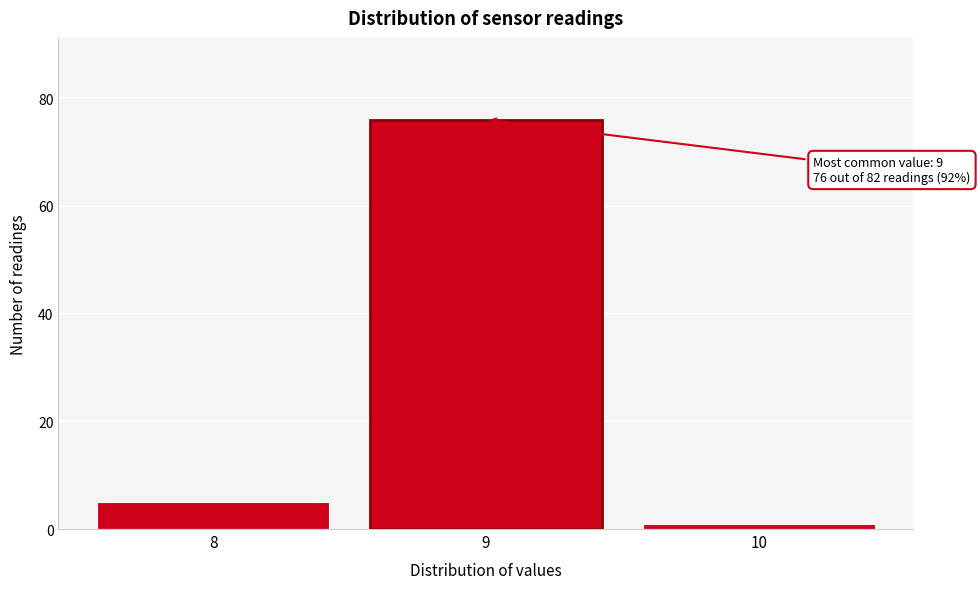

Reading right to left, what are all the values shown in this chart?

1	76	5